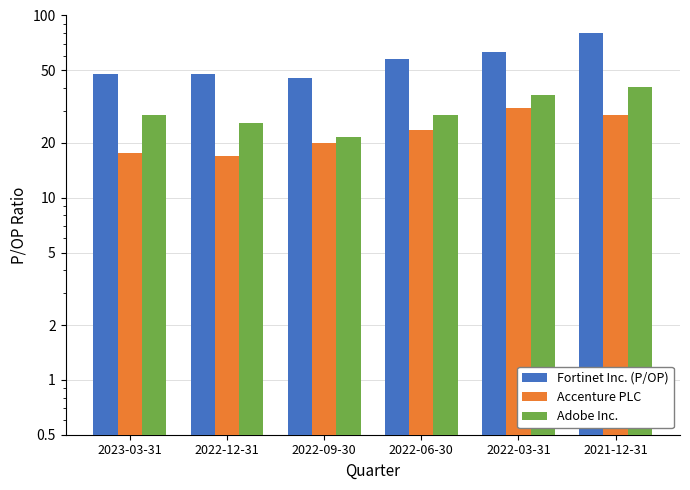

How many values in the Accenture PLC series exceed 23?

3